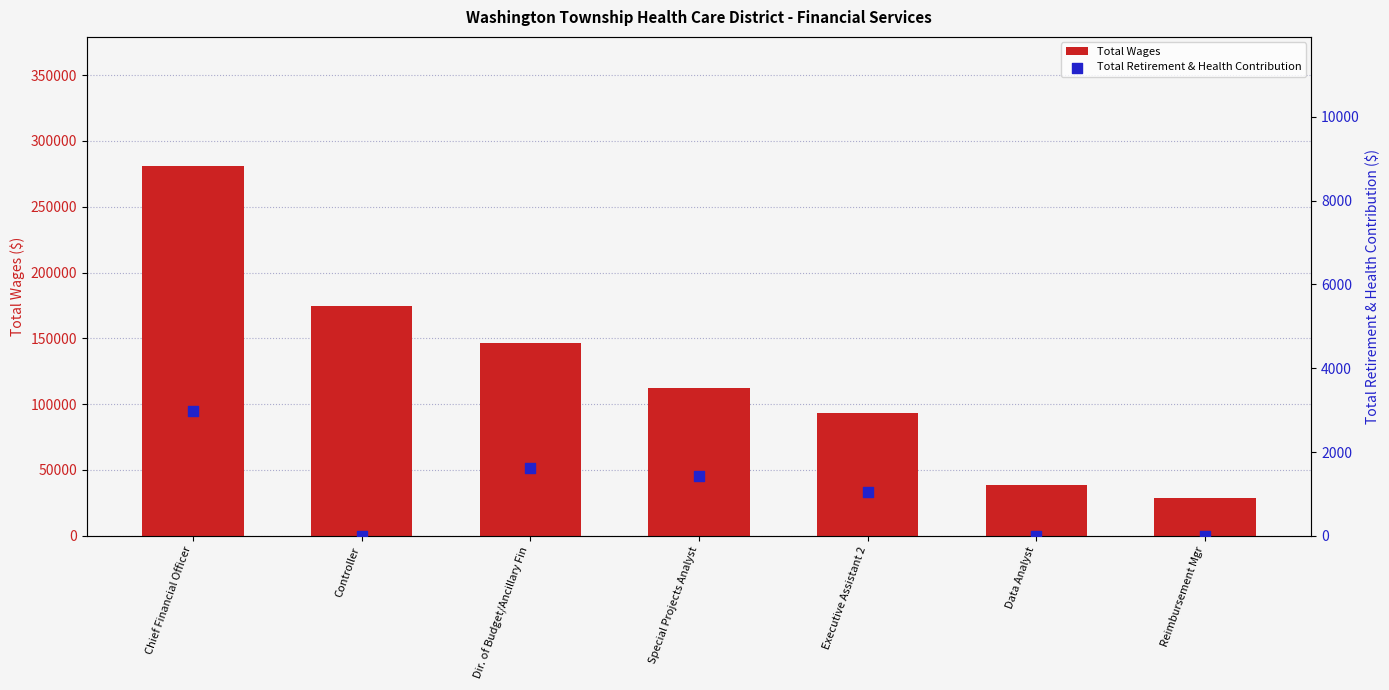

Which series reaches the maximum Y coordinate?

Total Wages